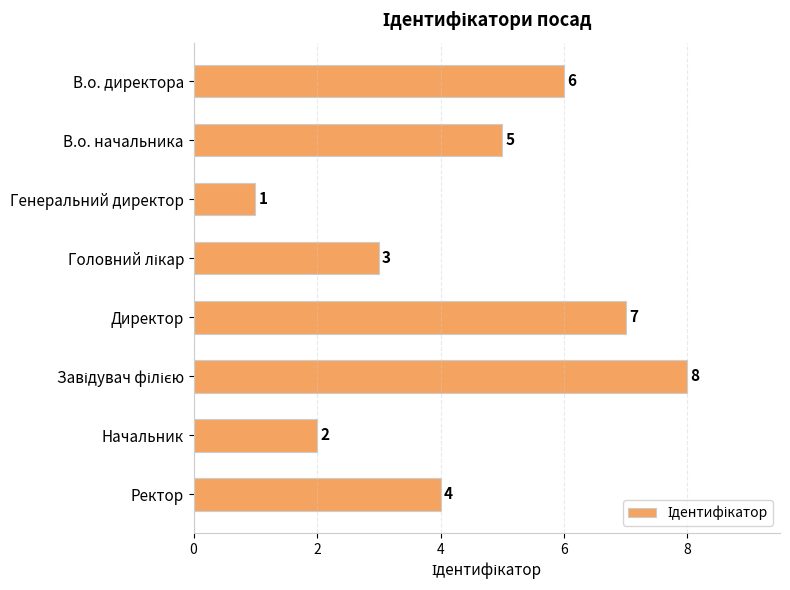

What is the difference between the values at Генеральний директор and В.о. директора?

5